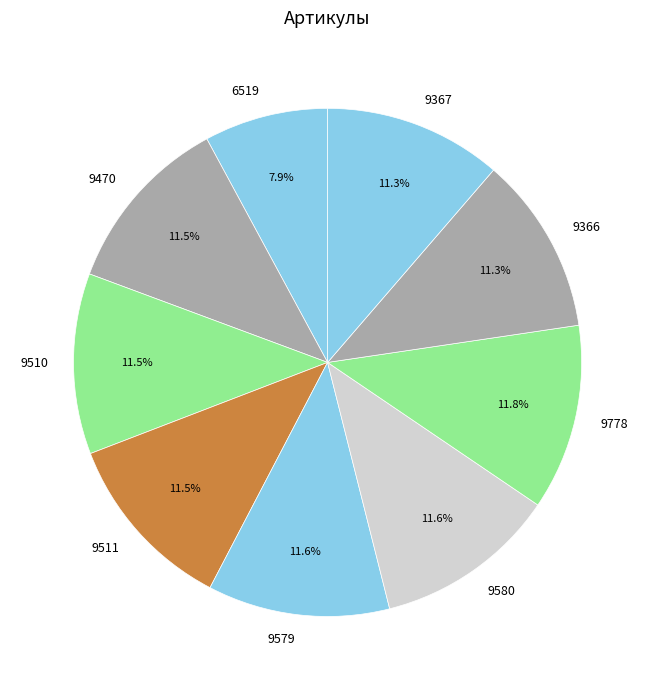

Count the number of slices in the pie.

9